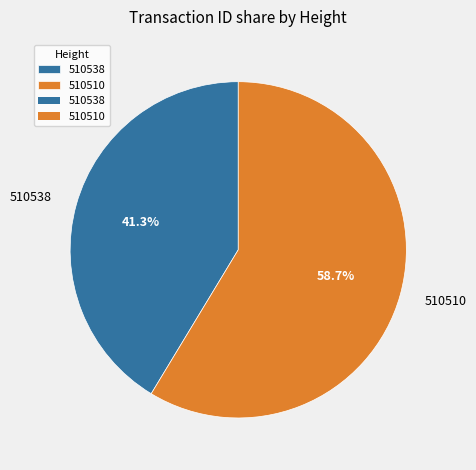

Which category has the smallest portion of the pie?

510538